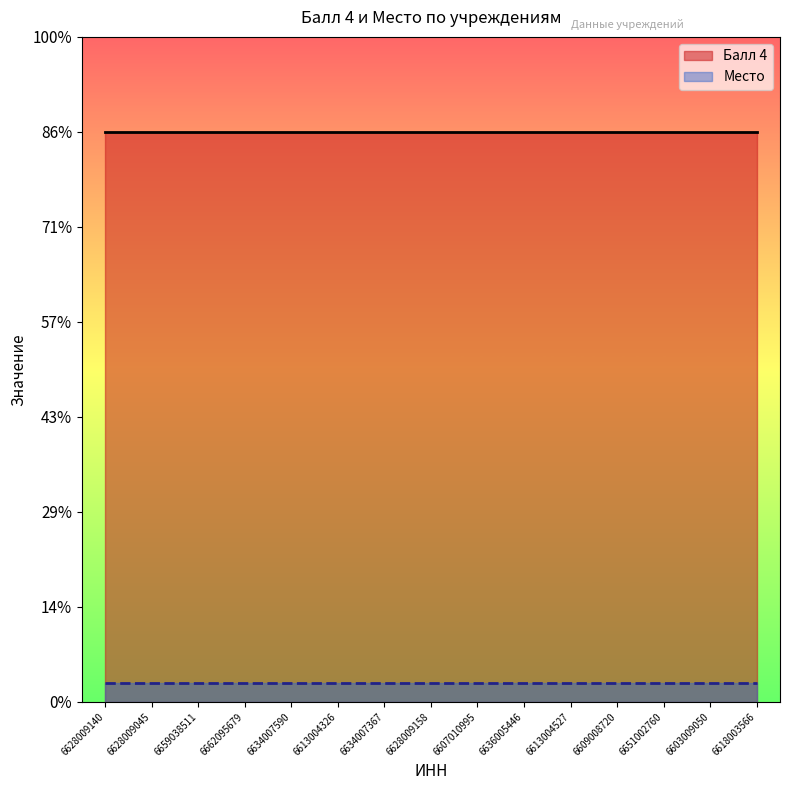

What is the total value across all series at 6603009050?

31